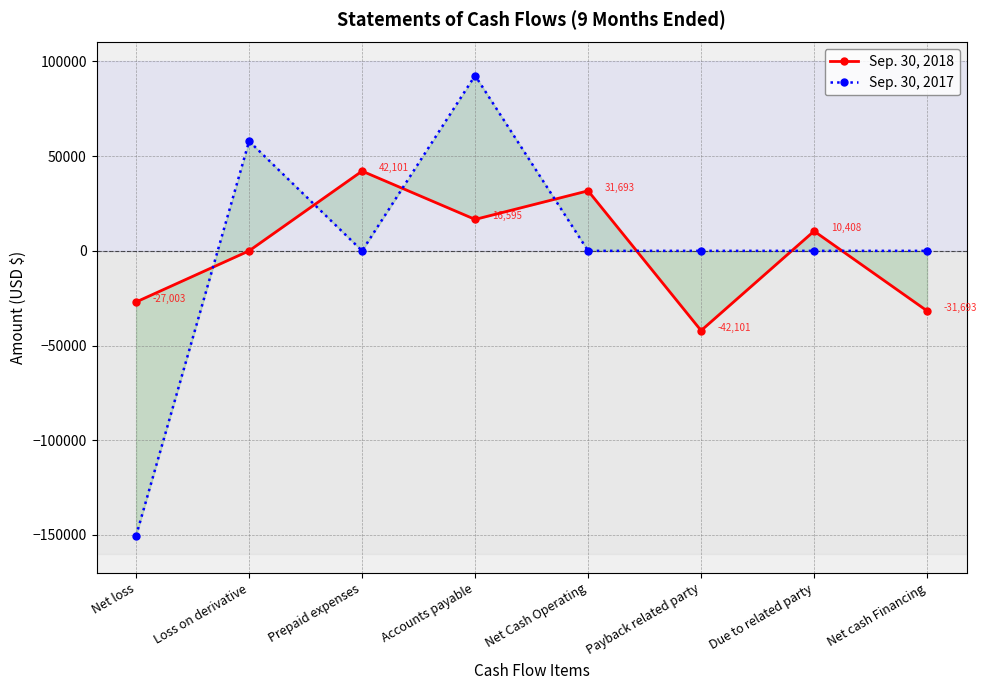

True or false: Sep. 30, 2017 and Sep. 30, 2018 cross at least once.

True